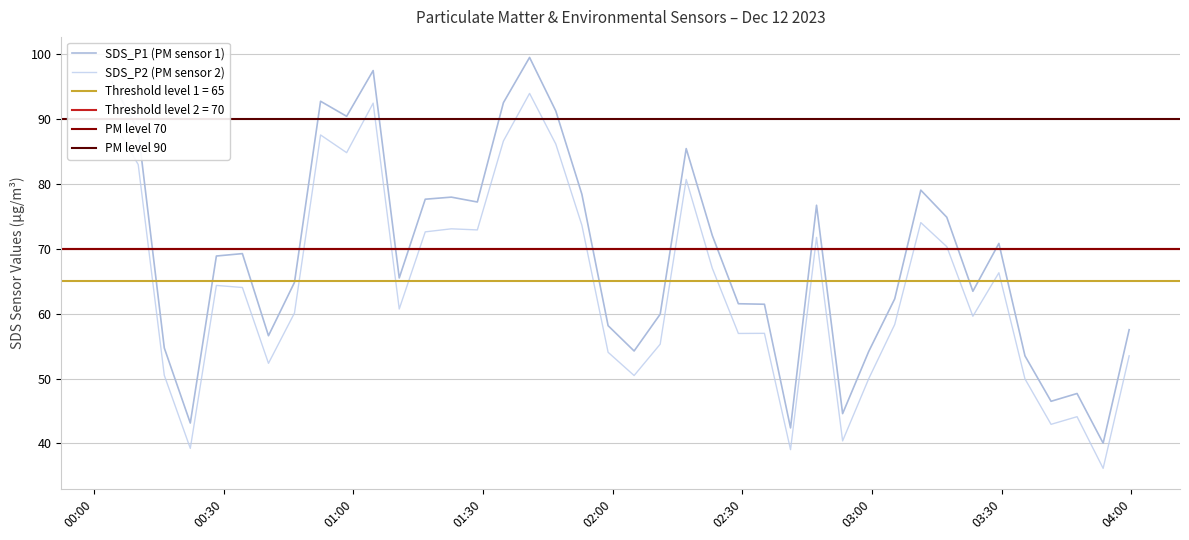

Which series has the largest total across all categories?

SDS_P1